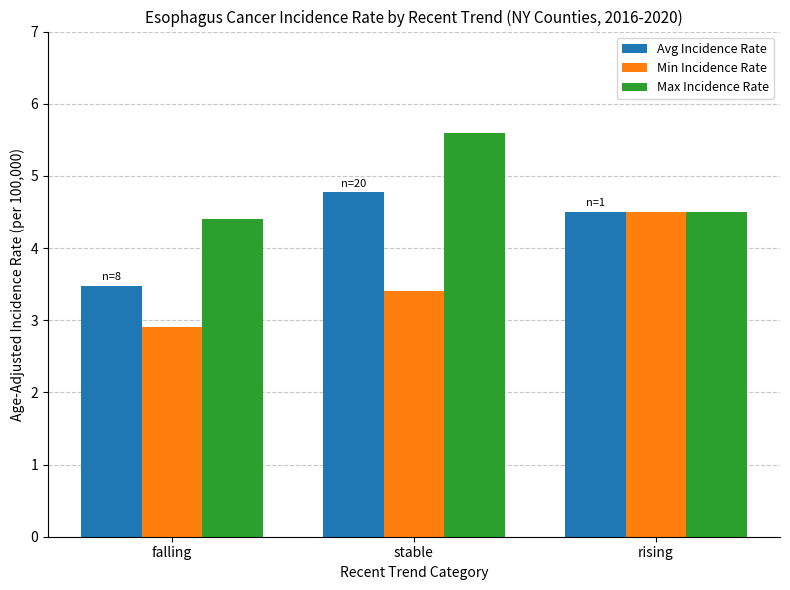

What are all the series names shown in the legend?

Avg Incidence Rate, Min Incidence Rate, Max Incidence Rate